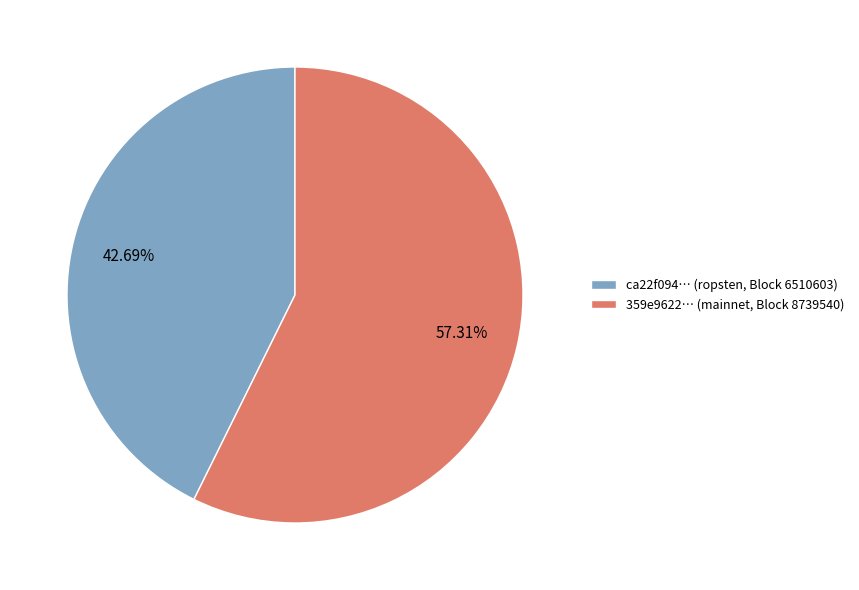

Which has a higher value, ca22f094… (ropsten, Block 6510603) or 359e9622… (mainnet, Block 8739540)?

359e9622… (mainnet, Block 8739540)